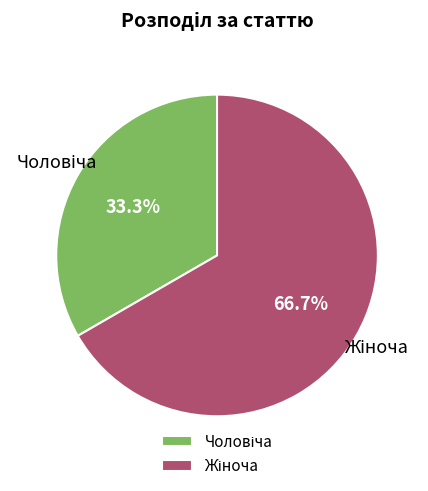

Is there a majority slice in this chart?

Yes